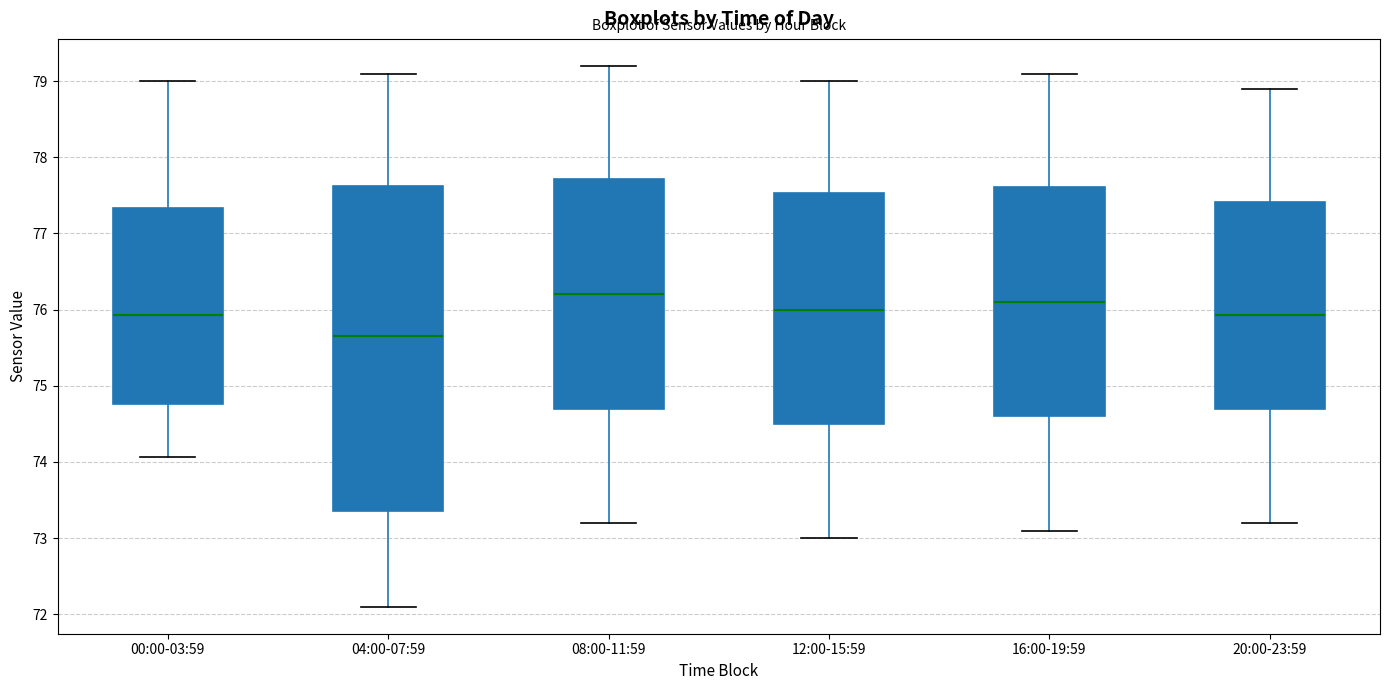

Reading left to right, transcribe this box plot: for each box, give where its median line is, the range the box spans, and where its two whiskers end, as read against the y-axis. The values are not printed on the chart, so give them approximately, as read against the axis.

00:00-03:59: median 75.9, box 74.8 to 77.3, whiskers 74.1 to 79.0
04:00-07:59: median 75.7, box 73.4 to 77.6, whiskers 72.1 to 79.1
08:00-11:59: median 76.2, box 74.7 to 77.7, whiskers 73.2 to 79.2
12:00-15:59: median 76.0, box 74.5 to 77.5, whiskers 73.0 to 79.0
16:00-19:59: median 76.1, box 74.6 to 77.6, whiskers 73.1 to 79.1
20:00-23:59: median 75.9, box 74.7 to 77.4, whiskers 73.2 to 78.9